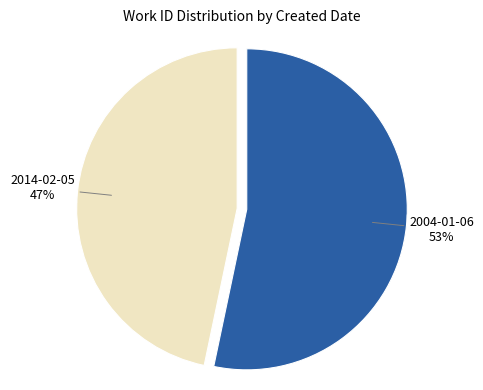

To the nearest percent, what percentage of the pie is 2004-01-06?

53%